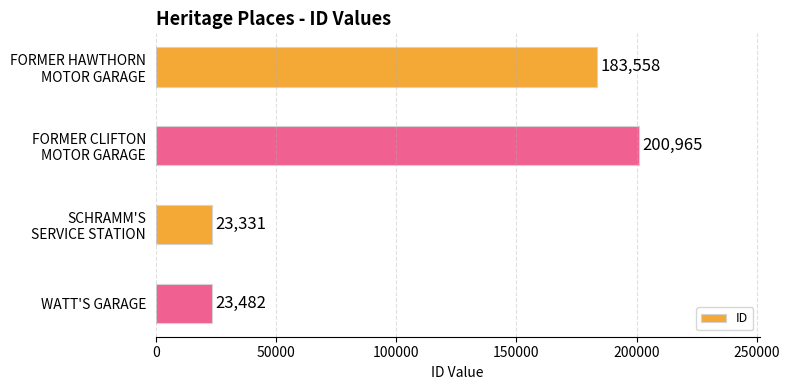

Reading top to bottom, list all the values displayed in this chart.

183558	200965	23331	23482